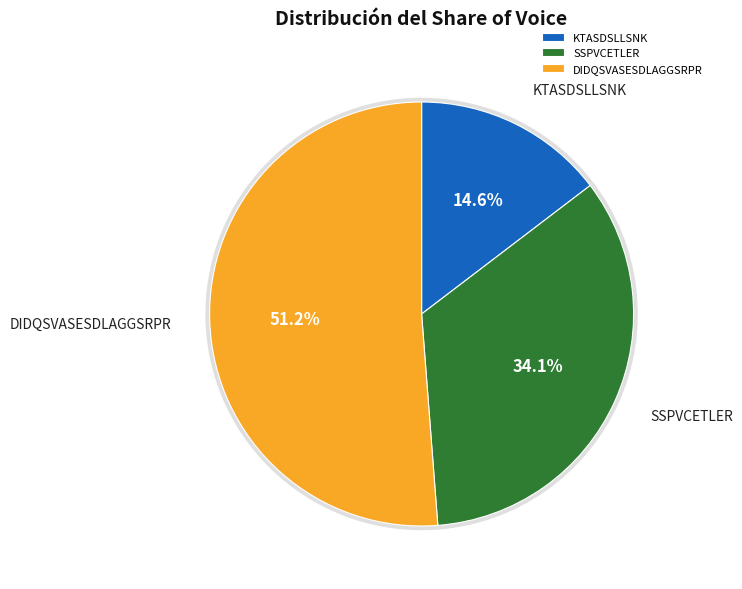

Rank the categories by value from lowest to highest.

KTASDSLLSNK, SSPVCETLER, DIDQSVASESDLAGGSRPR